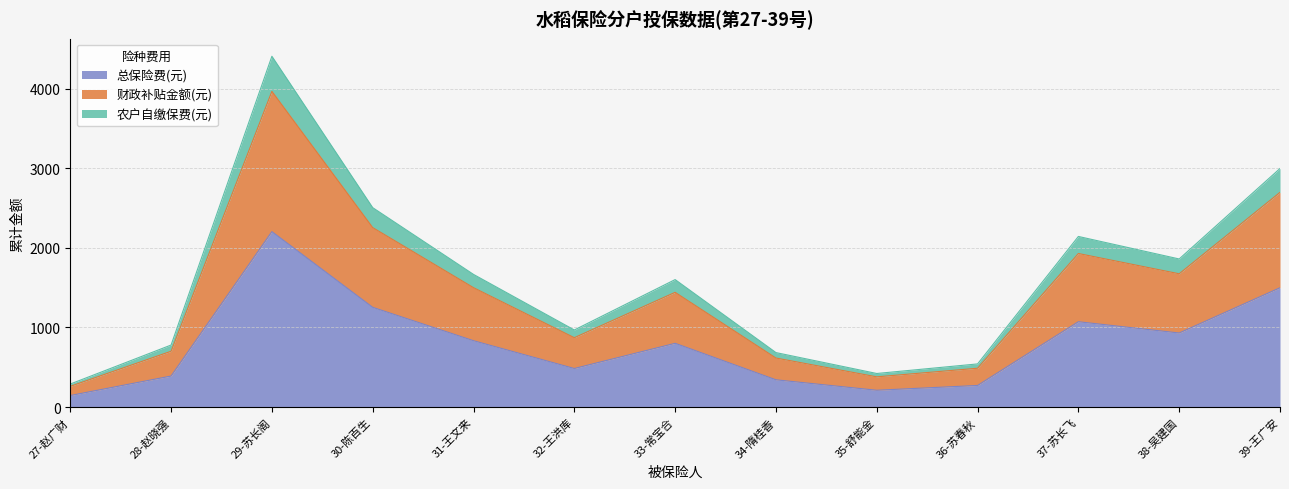

Which series has the largest total across all categories?

总保险费(元)